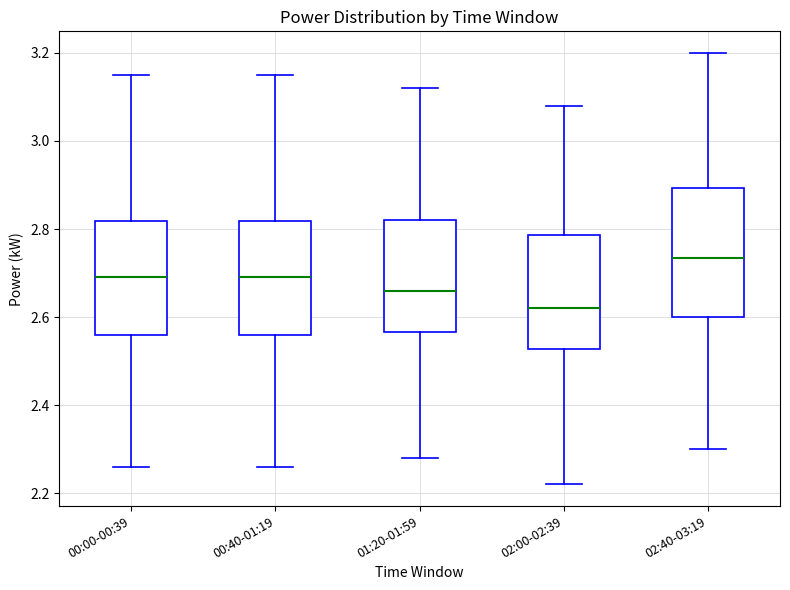

Which box has the lowest median line?

02:00-02:39